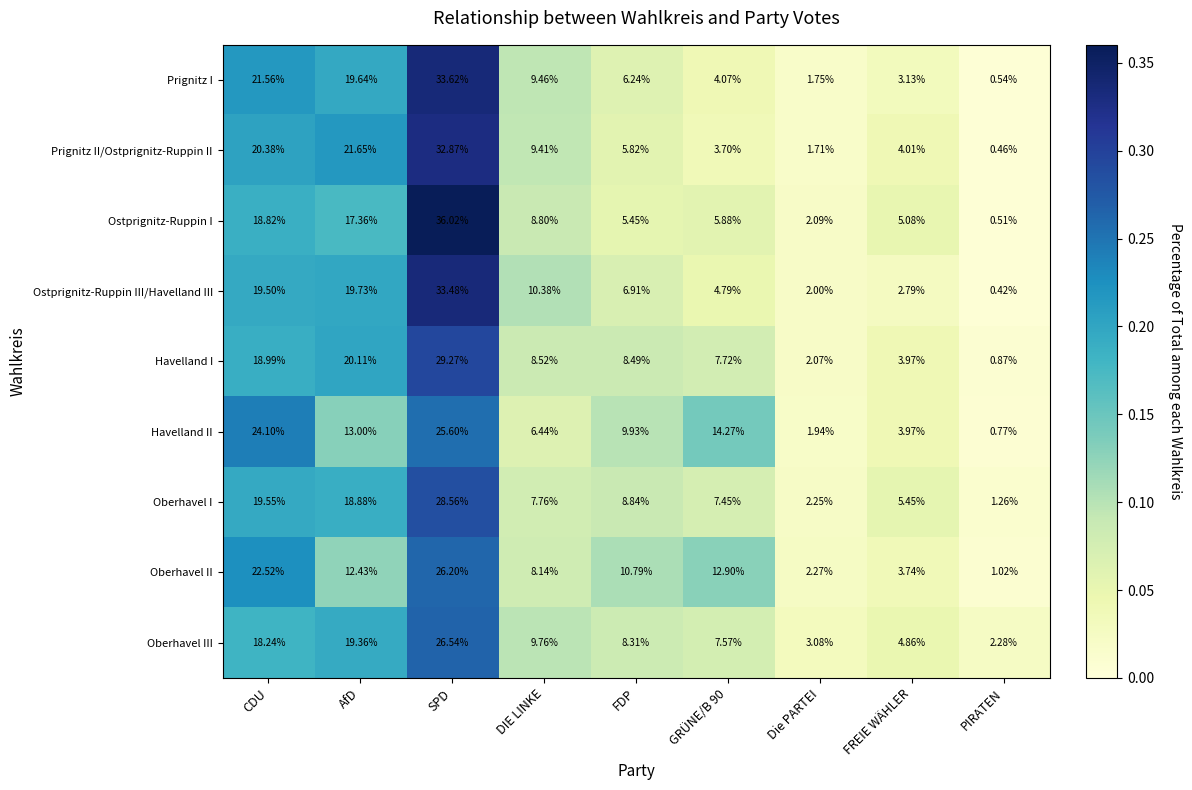

What is the difference between the highest and lowest values at CDU?

5.9